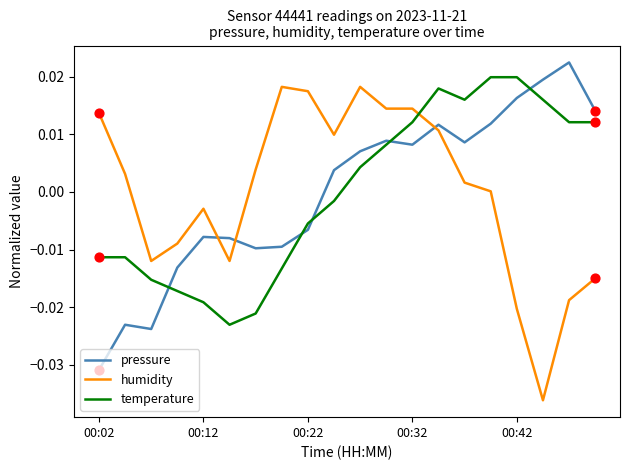

How many times do temperature and humidity cross each other?

1